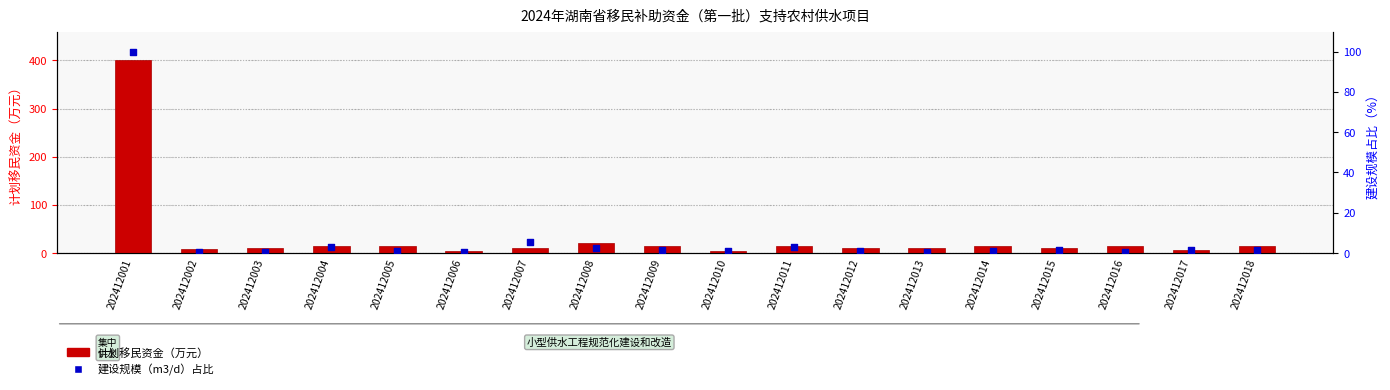

Which series has the largest total across all categories?

计划移民资金（万元）